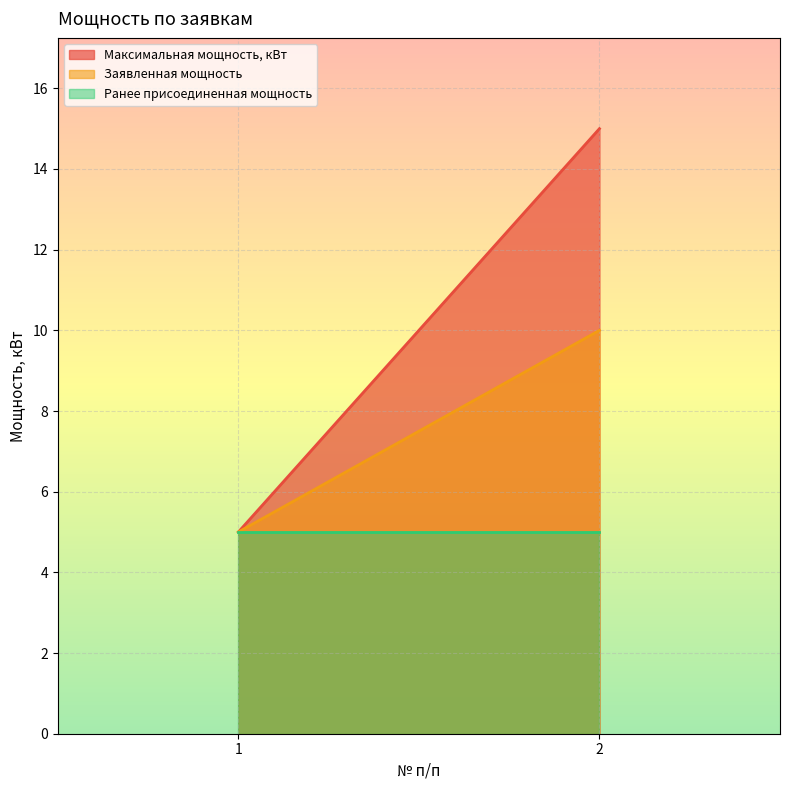

How many data points does each series have?

2